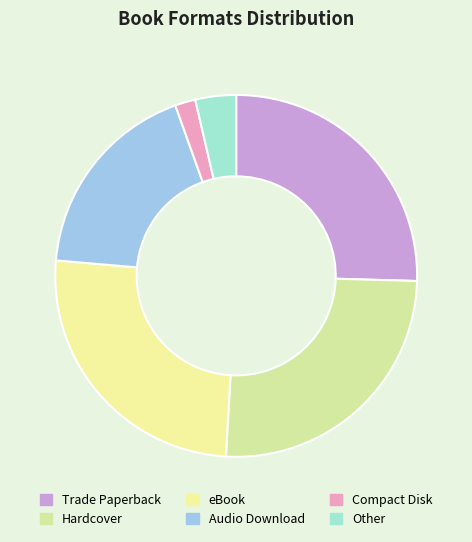

Is Compact Disk the majority of the pie?

No